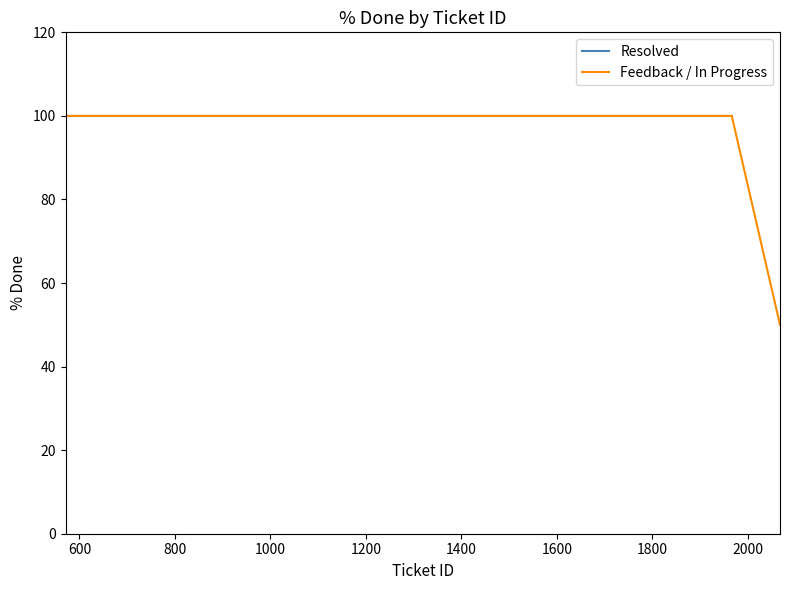

How many lines are shown in the chart?

2